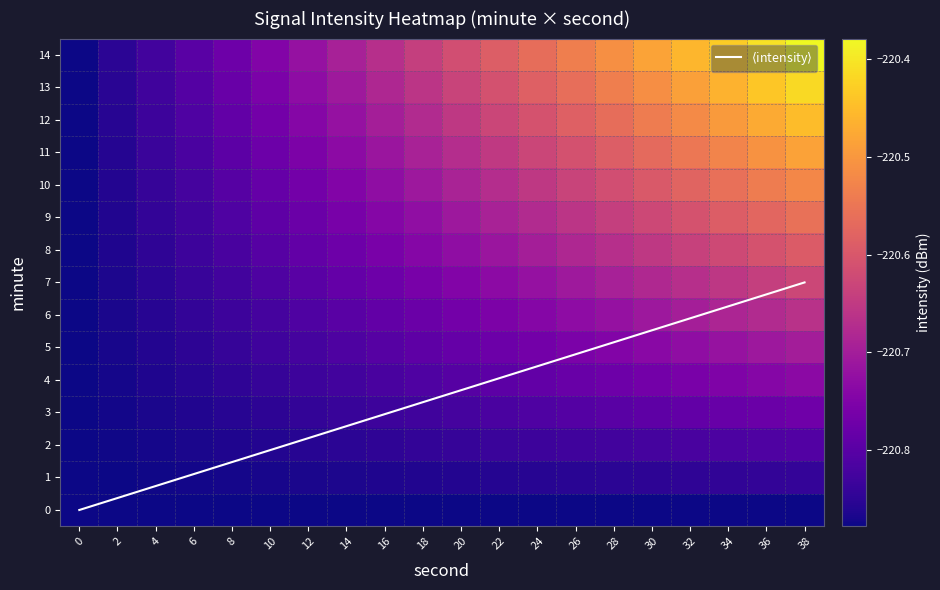

What is the total value across all series at 14?

-3309.2